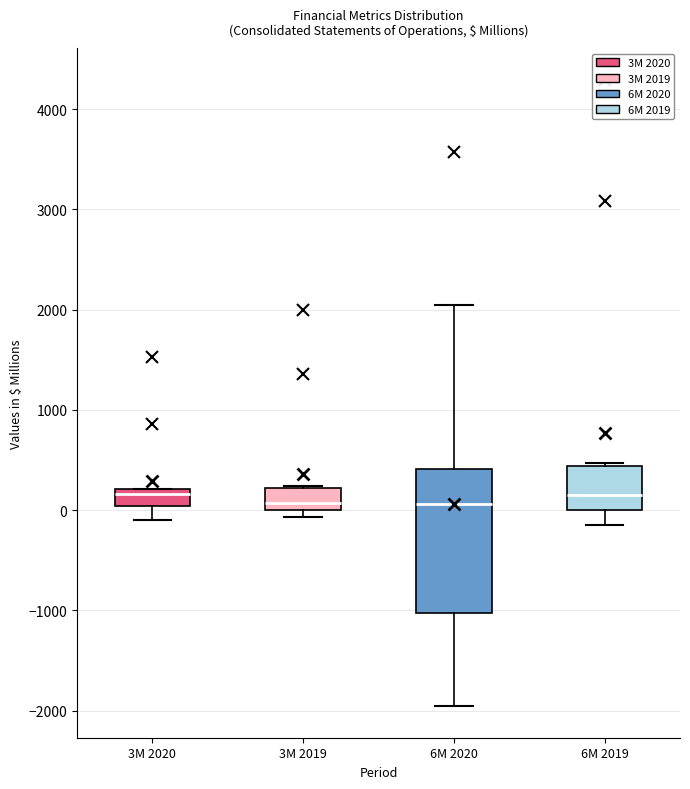

Where does the lower whisker of the box for 3M 2020 end on the y-axis? The values are not printed on the chart, so give them approximately, as read against the axis.

-100